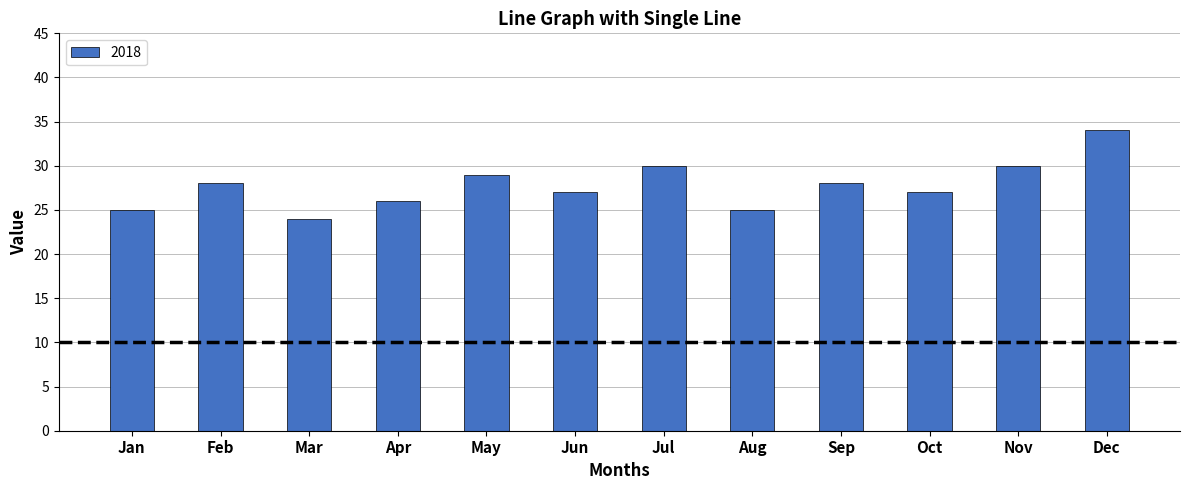

What is the value of the 3rd bar from the left?

24